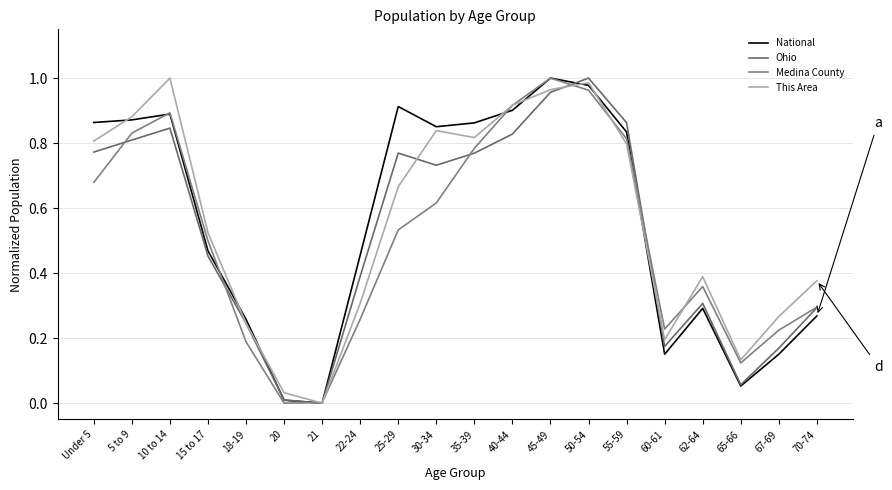

How many lines are shown in the chart?

4